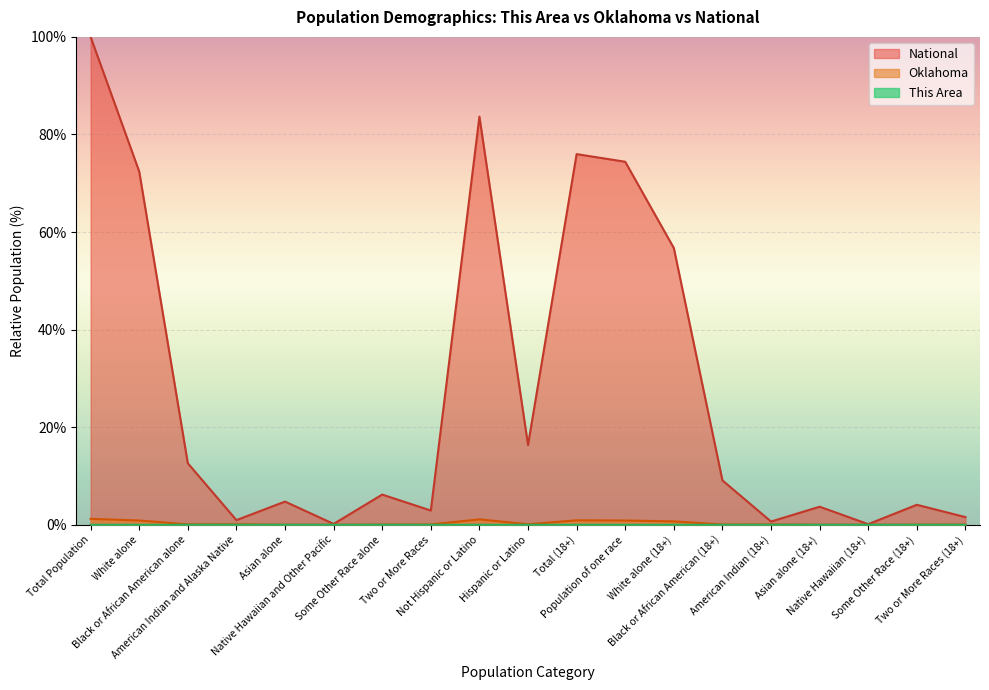

What is the maximum value shown in the chart?

100.0